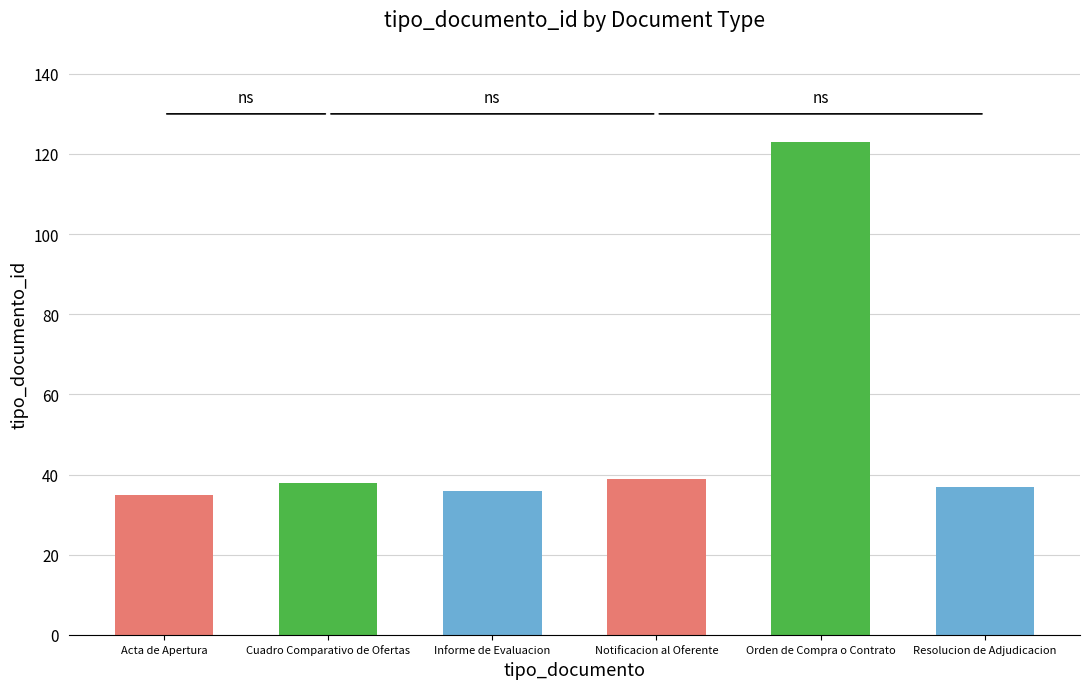

Which has a higher value, Informe de Evaluacion or Notificacion al Oferente?

Notificacion al Oferente